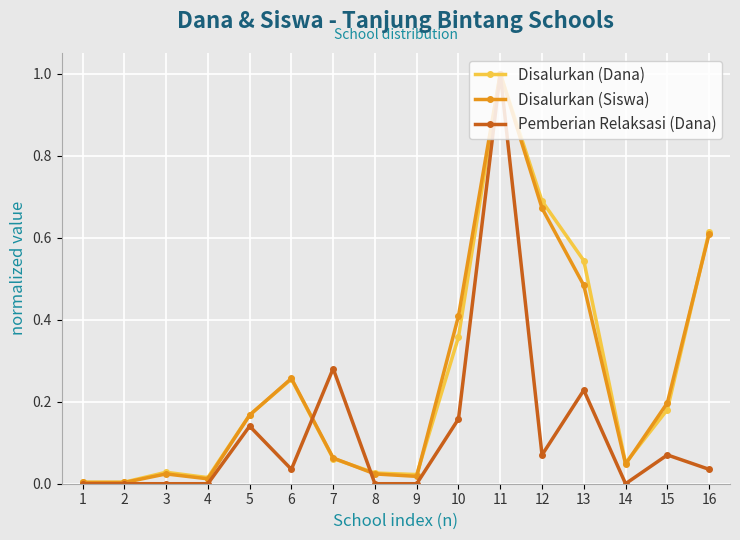

Is the value of Disalurkan (Siswa) at 15 greater than the value of Disalurkan (Dana) at 11?

No